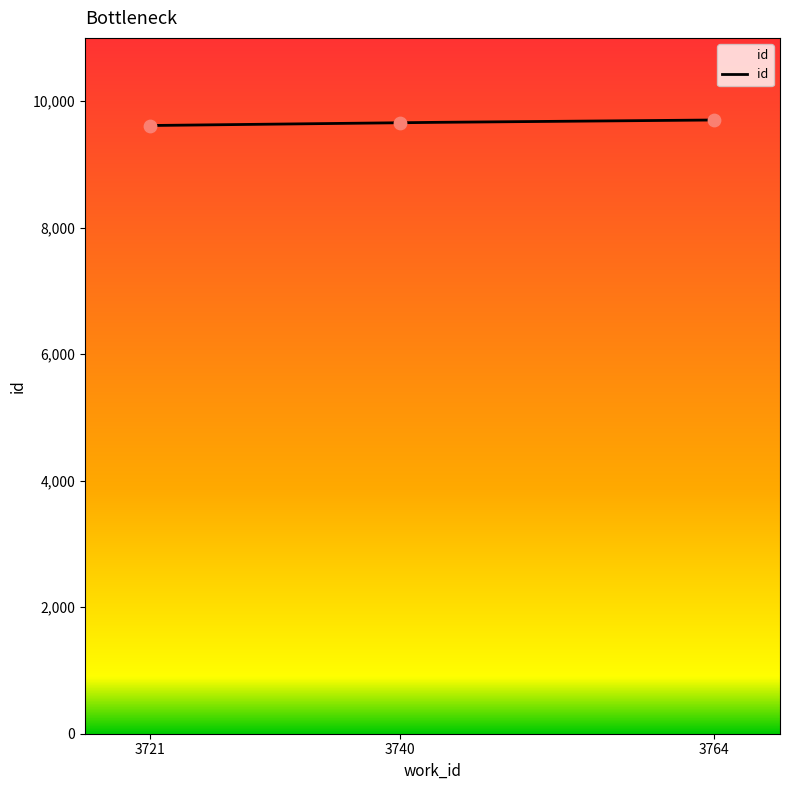

Which has a higher value, 3721 or 3740?

3740